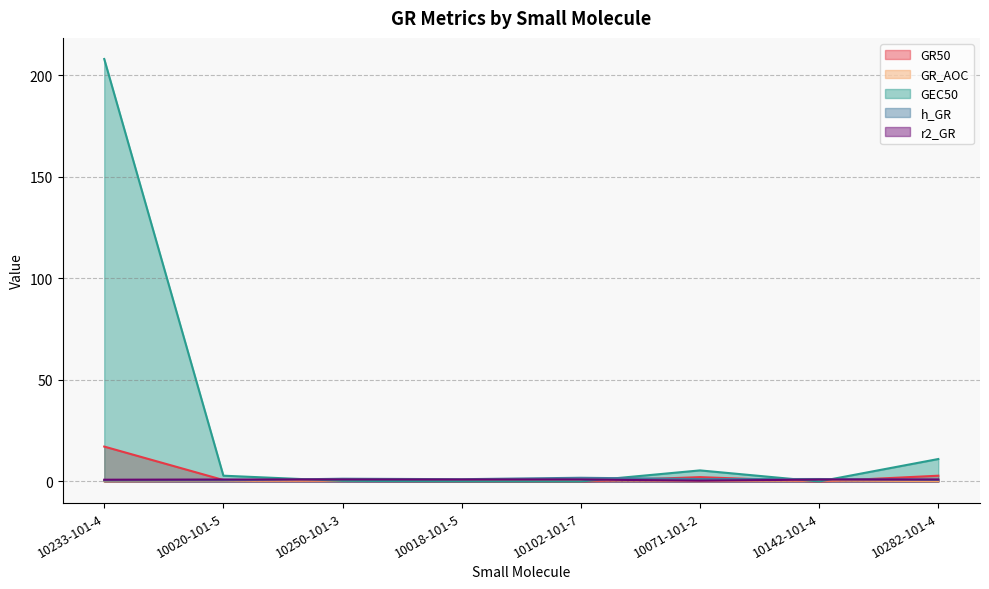

At which label does GR_AOC reach its minimum?

10233-101-4